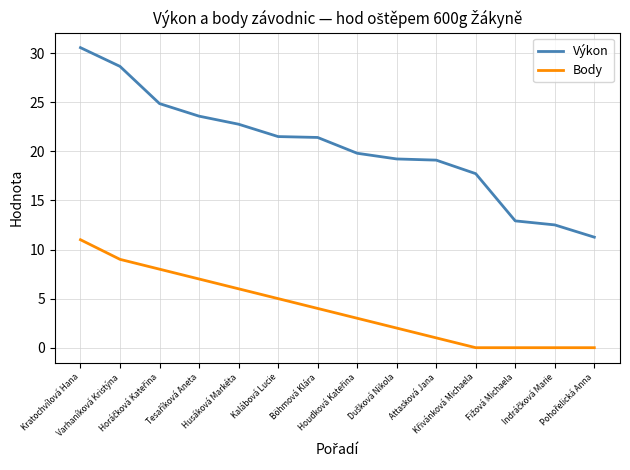

What is the highest value of the Výkon series?

30.6